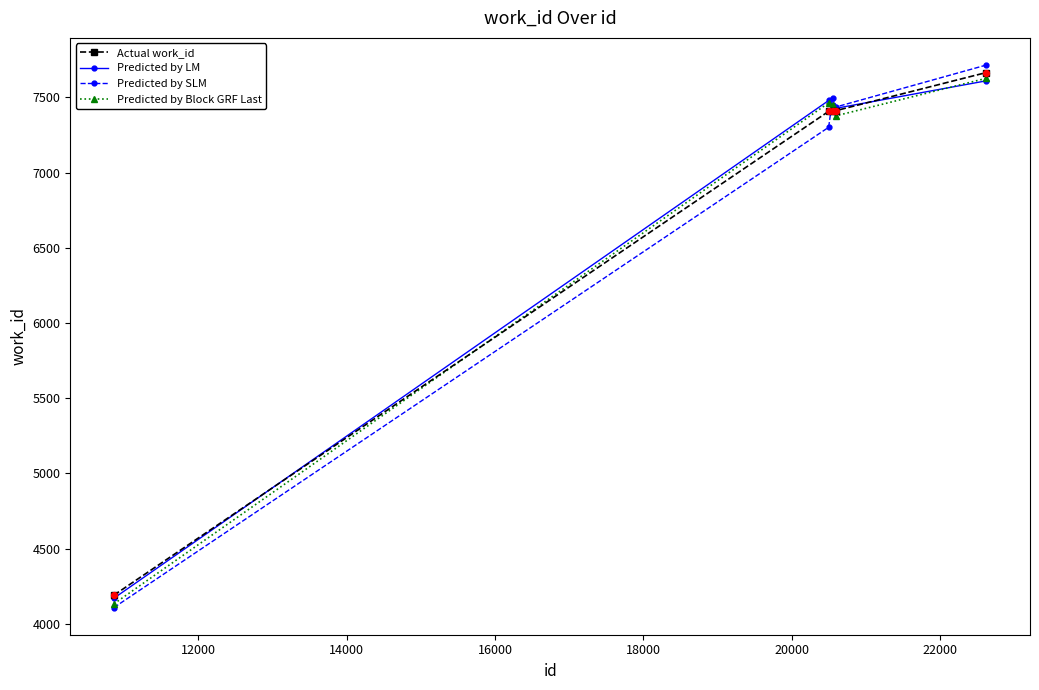

True or false: Predicted by SLM has more than 1 points higher than both neighbors.

False